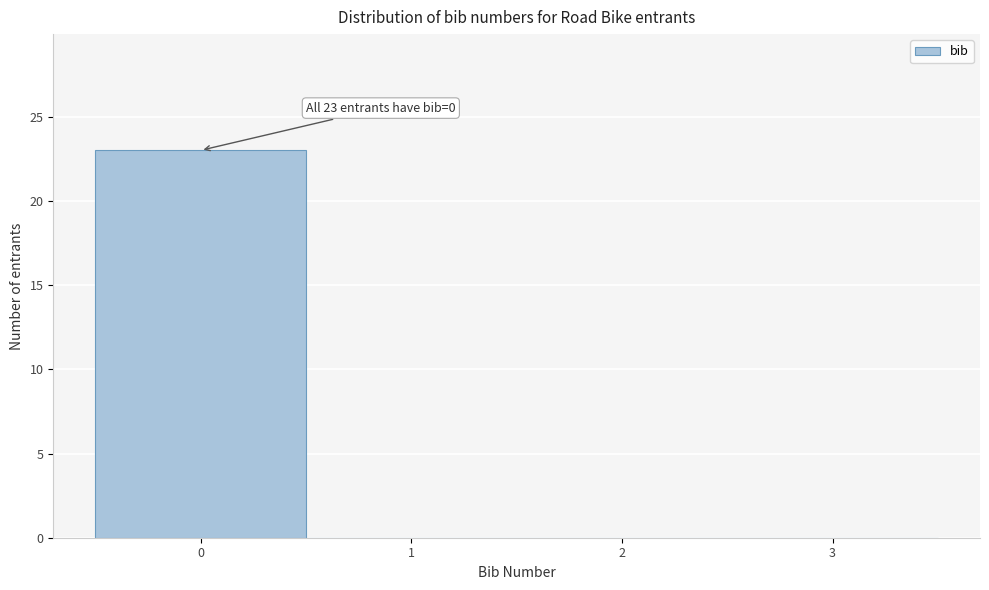

Reading left to right, list all the values displayed in this chart.

0=23	1=0	2=0	3=0